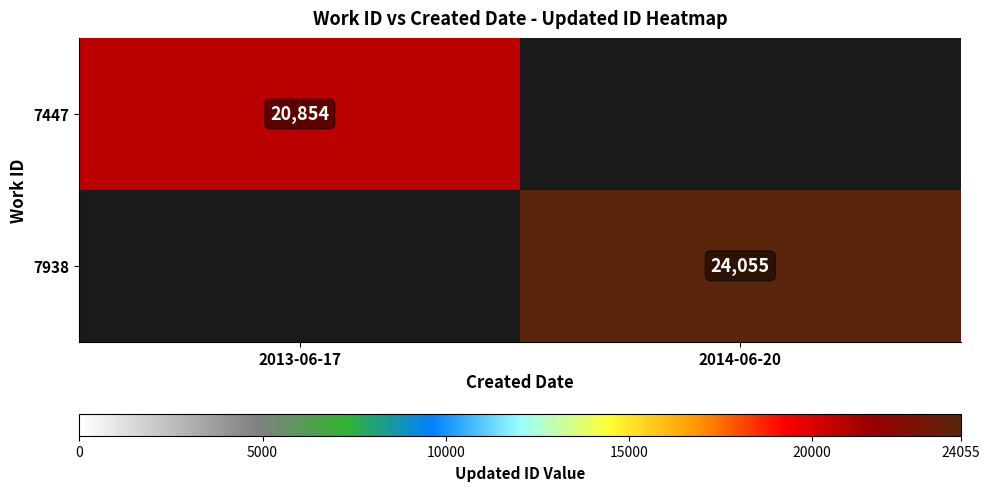

True or false: 7447 has a value of 36822 at 2013-06-17.

False